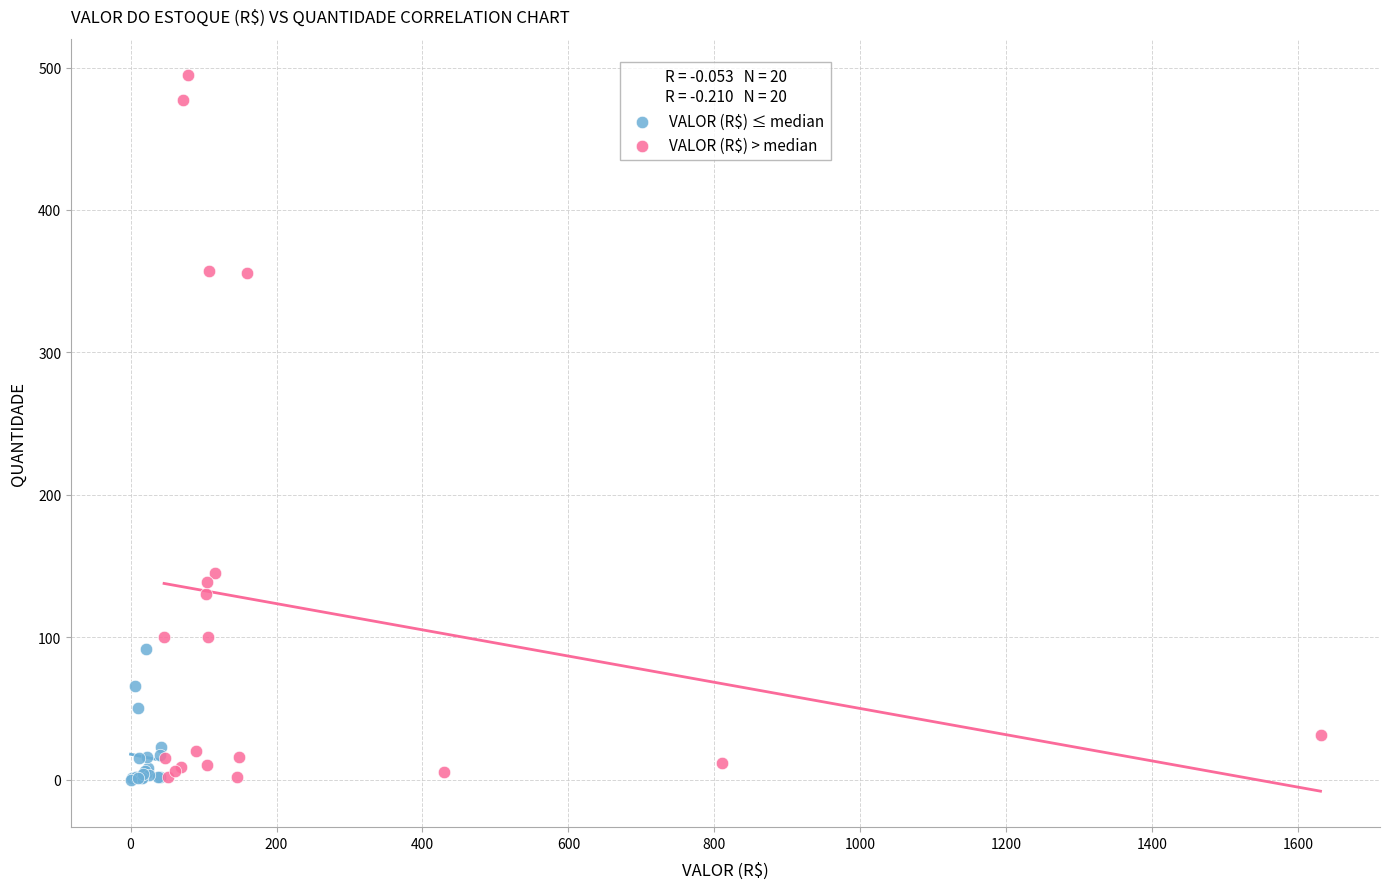

Which series has the largest Y range (max minus min)?

VALOR (R$) > median